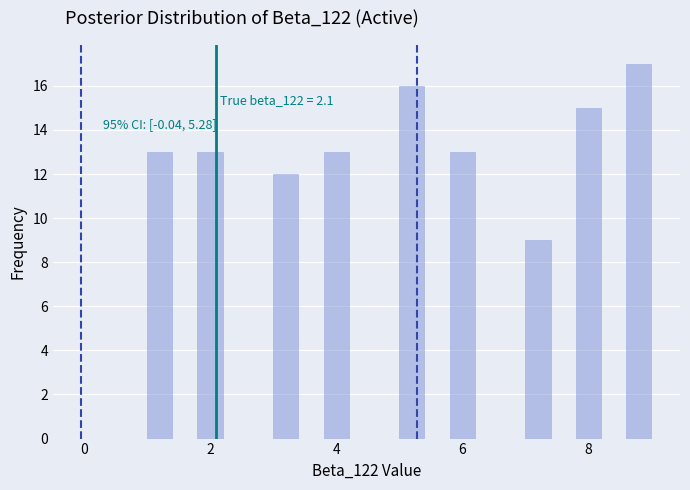

Read against the x-axis, roughly where is the centre of the tallest bar?

8.8